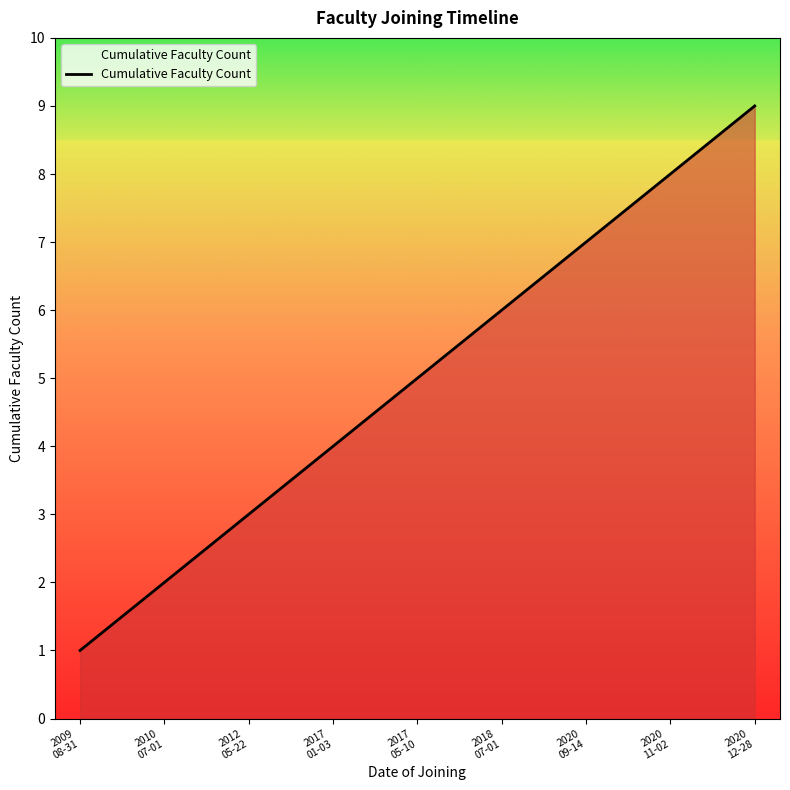

Does the chart have visible grid lines?

No